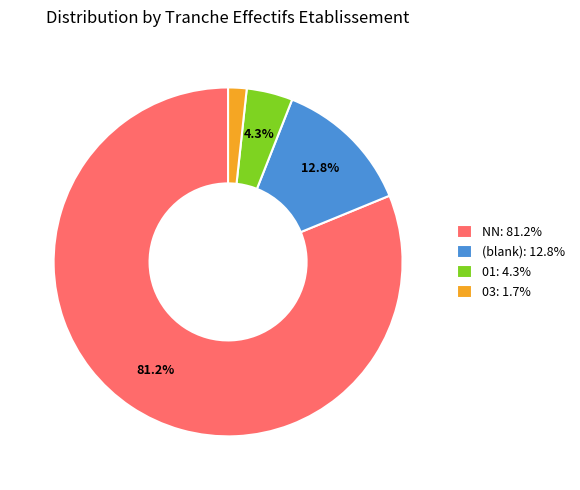

What percentage do NN: 81.2% and 01: 4.3% together represent?

85.5%